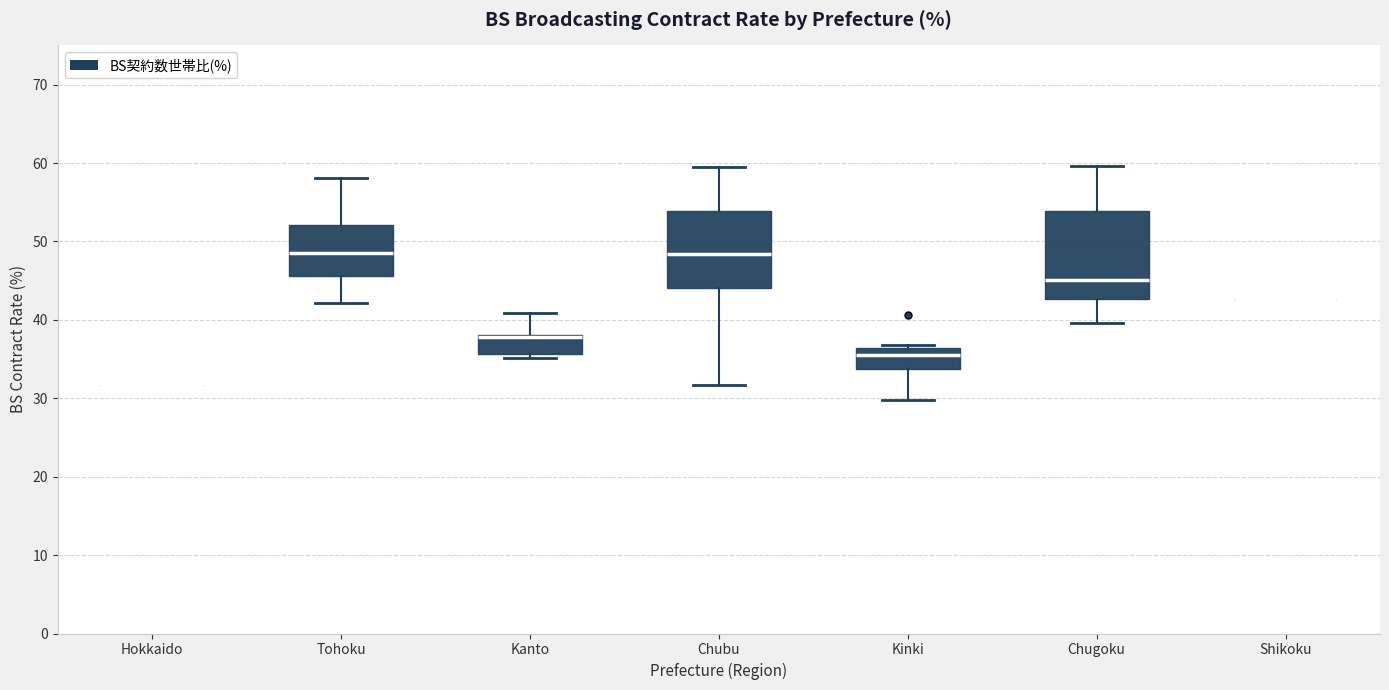

Reading left to right, transcribe this box plot: for each box, give where its median line is, the range the box spans, and where its two whiskers end, as read against the y-axis. The values are not printed on the chart, so give them approximately, as read against the axis.

Hokkaido: box collapsed to a line at 32, whiskers 32 to 32
Tohoku: median 48, box 46 to 52, whiskers 42 to 58
Kanto: median 38 (drawn on the box's upper edge), box 36 to 38, whiskers 35 to 41
Chubu: median 48, box 44 to 54, whiskers 32 to 60
Kinki: median 36 (just below the box's upper edge), box 34 to 36, whiskers 30 to 37
Chugoku: median 45, box 43 to 54, whiskers 40 to 60
Shikoku: box collapsed to a line at 43, whiskers 43 to 43